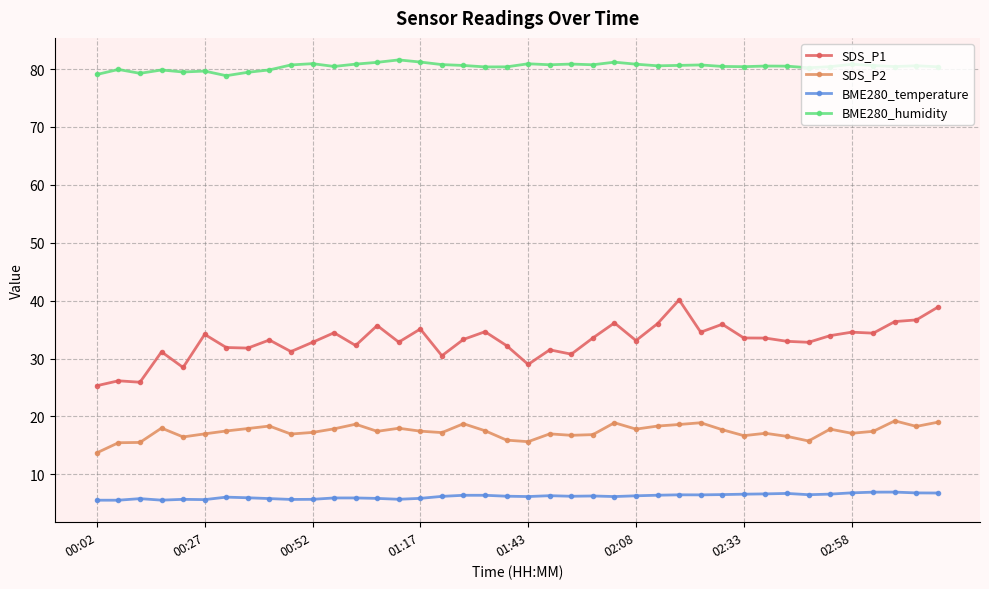

True or false: BME280_humidity and SDS_P1 cross at least once.

False